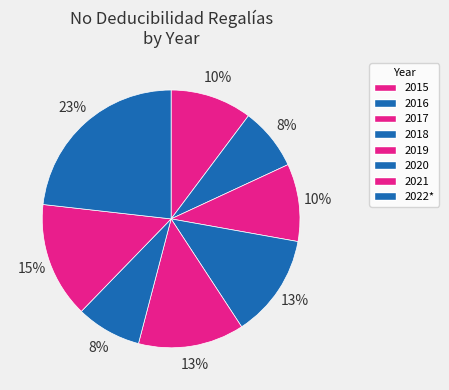

Which has a higher value, 2020 or 2015?

2015